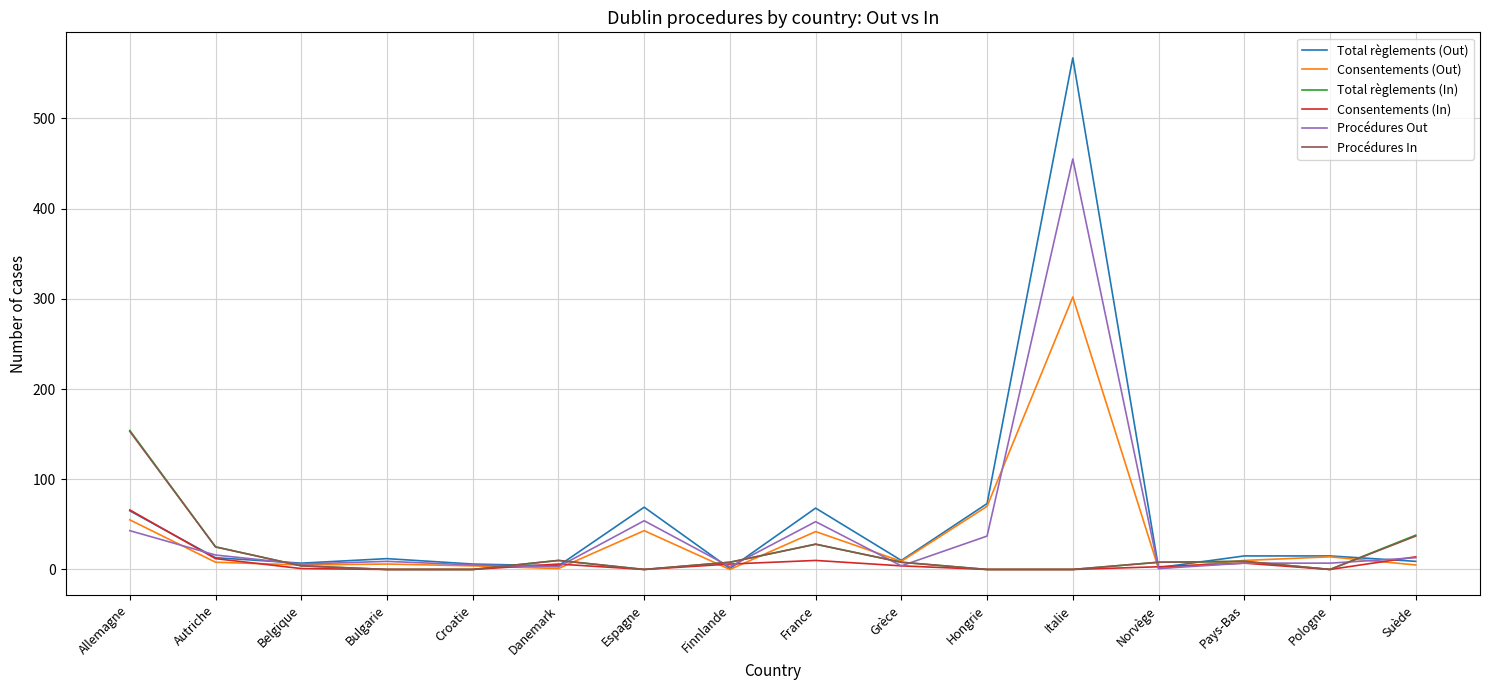

Which series has the largest range (max minus min)?

Total règlements (Out)